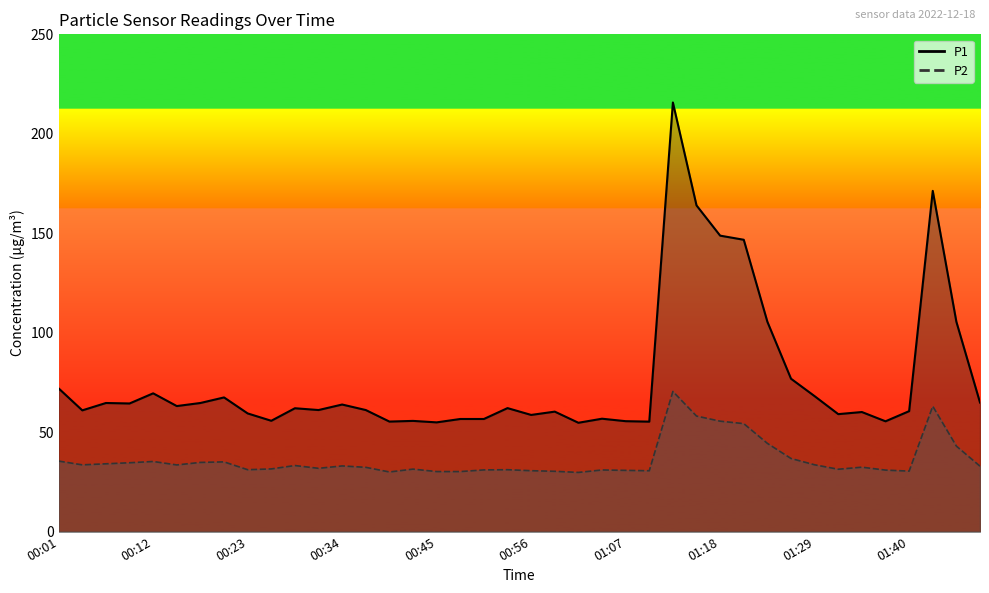

True or false: P2 and P1 intersect in this chart.

False